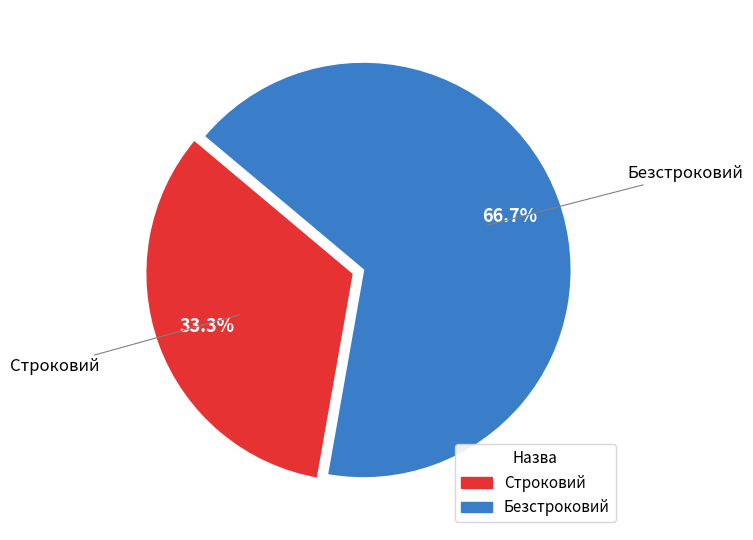

Rank the categories by value from highest to lowest.

Безстроковий, Строковий